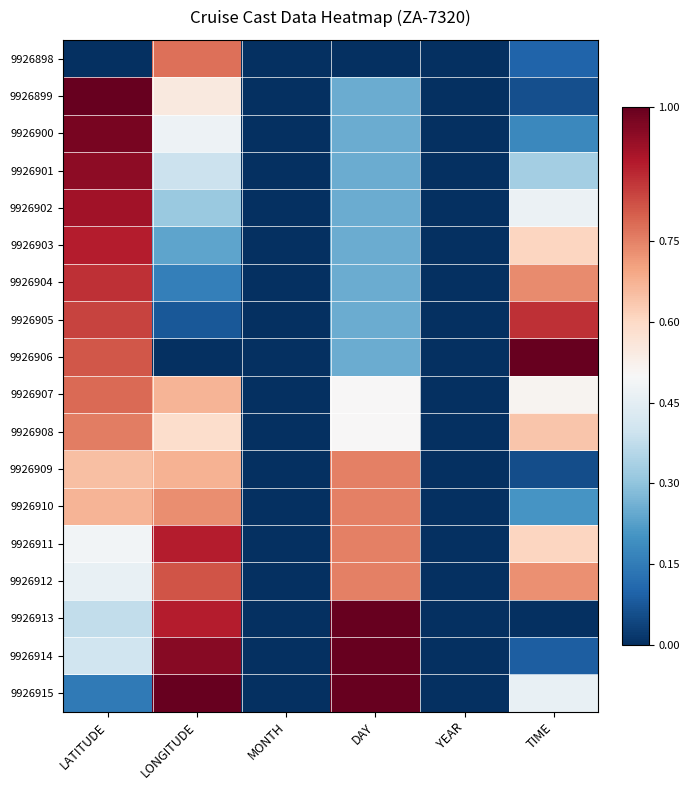

Between MONTH and LATITUDE, which is larger?

MONTH